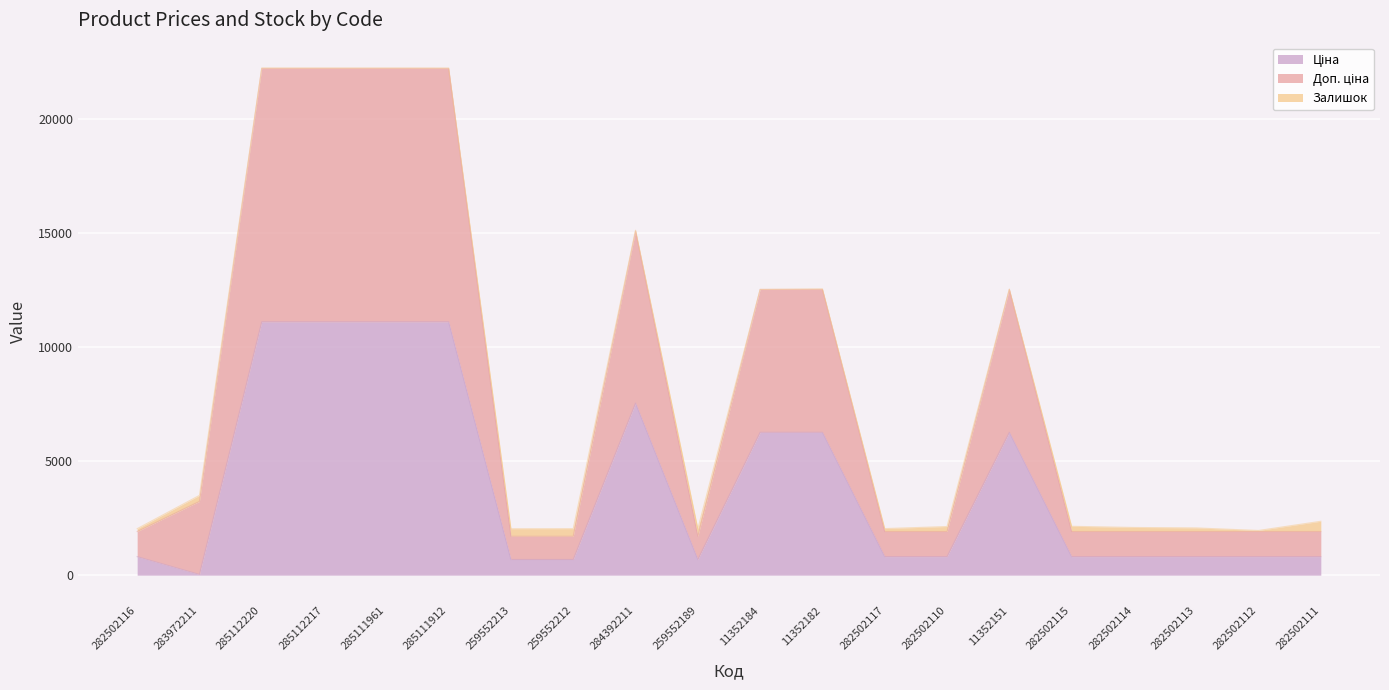

What is the average value of the Ціна series?

3970.2